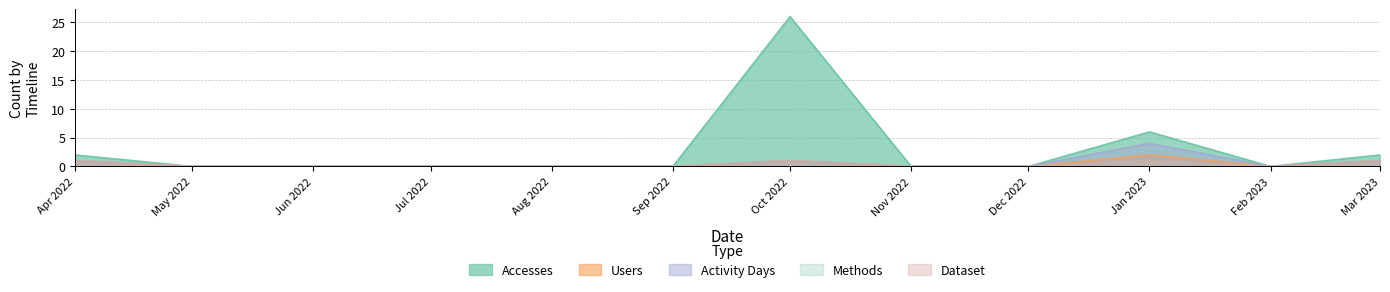

What are all the series names shown in the legend?

Accesses, Users, Activity Days, Methods, Dataset